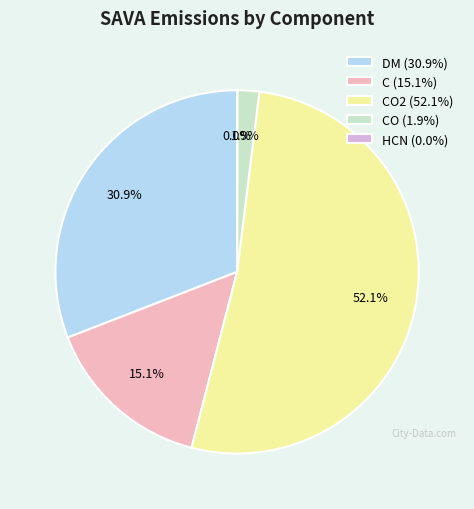

Which category has the biggest portion of the pie?

CO2 (52.1%)